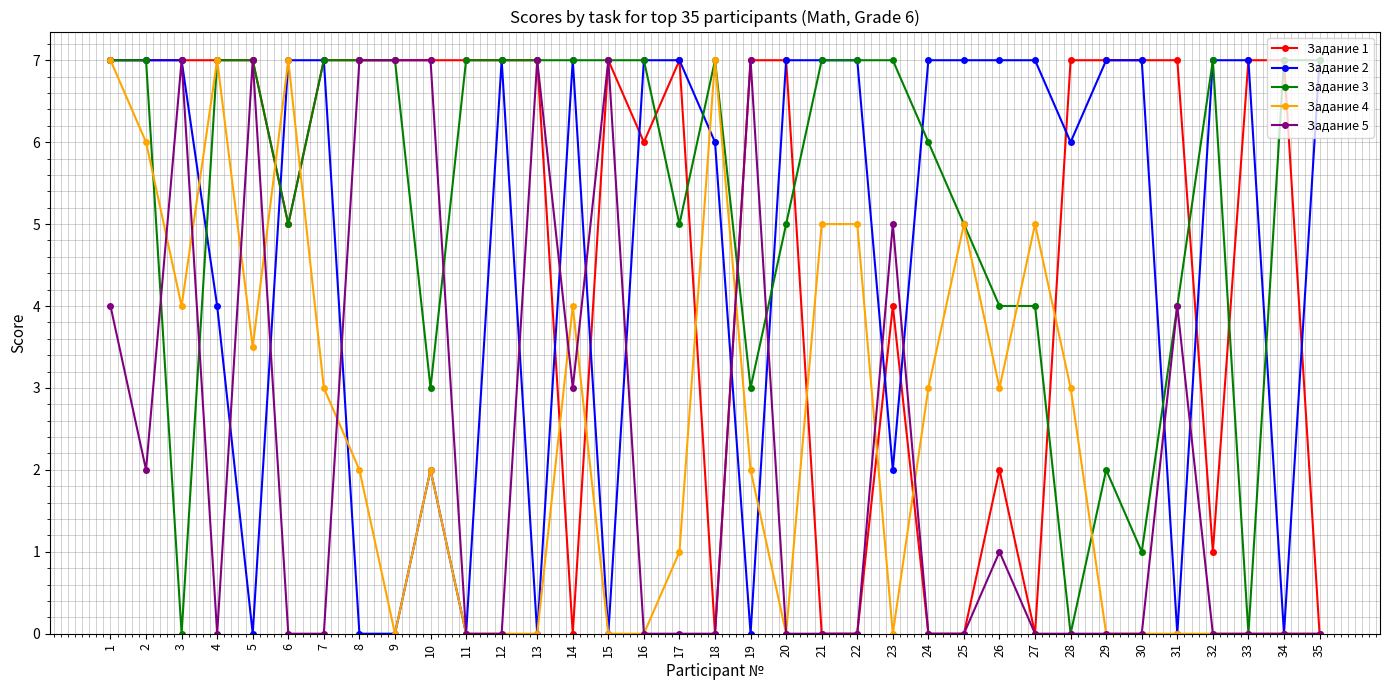

Where is Задание 5 nearest to the value 3?

14